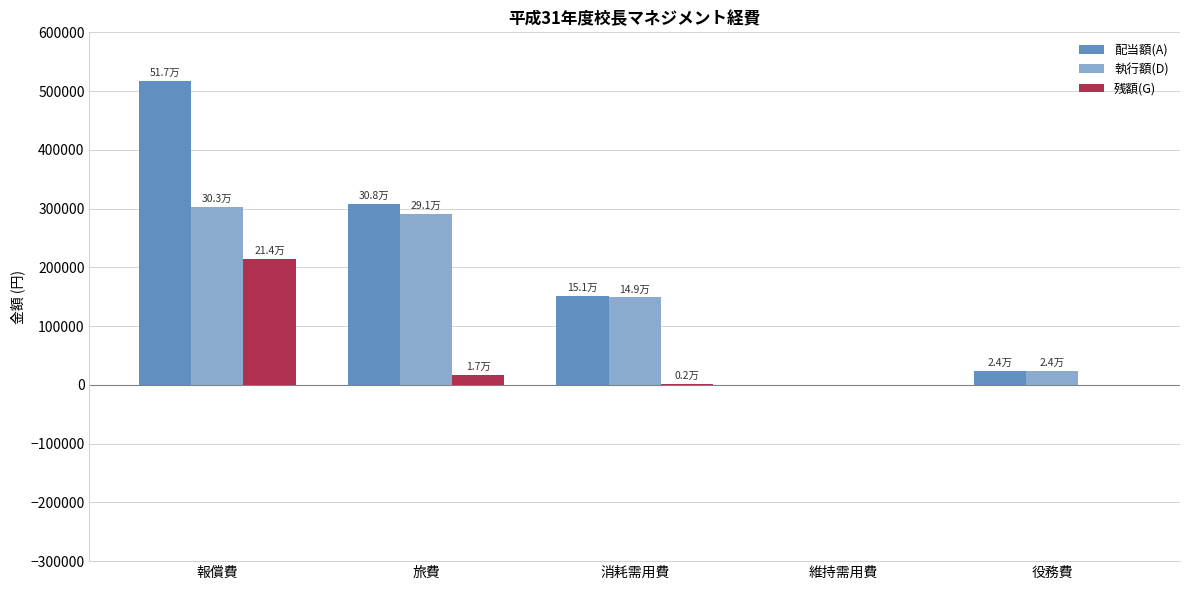

Which series changed the most between 報償費 and 維持需用費?

配当額(A)